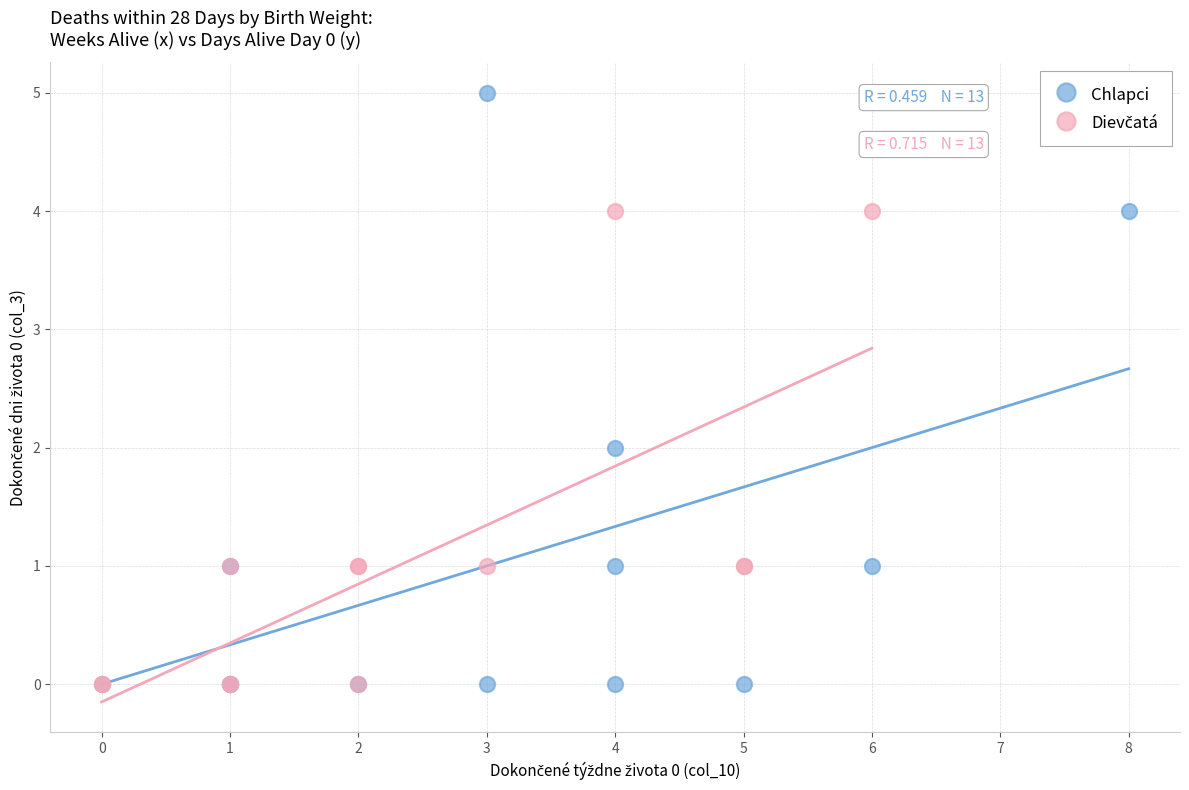

Which series has the largest Y range (max minus min)?

Chlapci